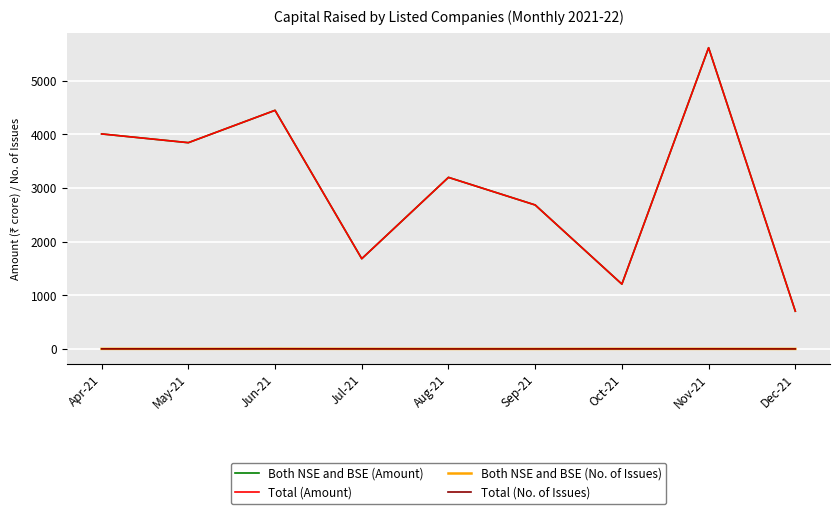

Does the chart display data point markers on the line(s)?

No